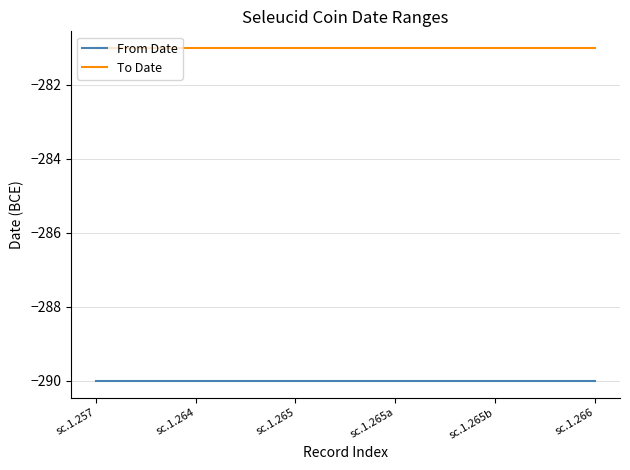

What position from the left is sc.1.265b?

5